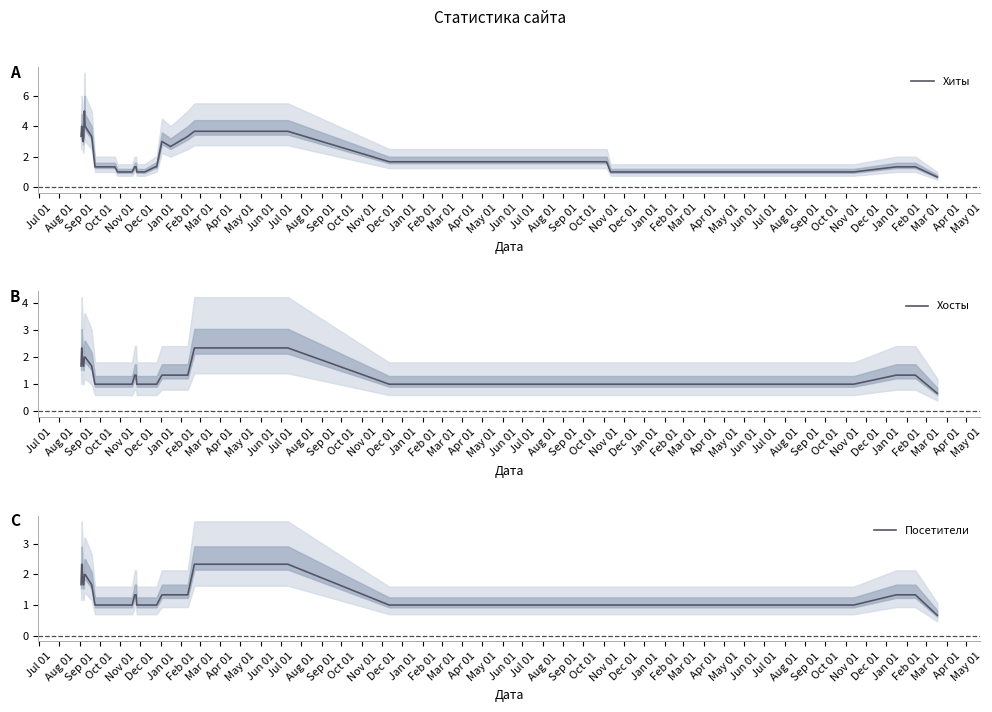

Is the value of Посетители at May 01 greater than the value of Хосты at Mar 01?

No